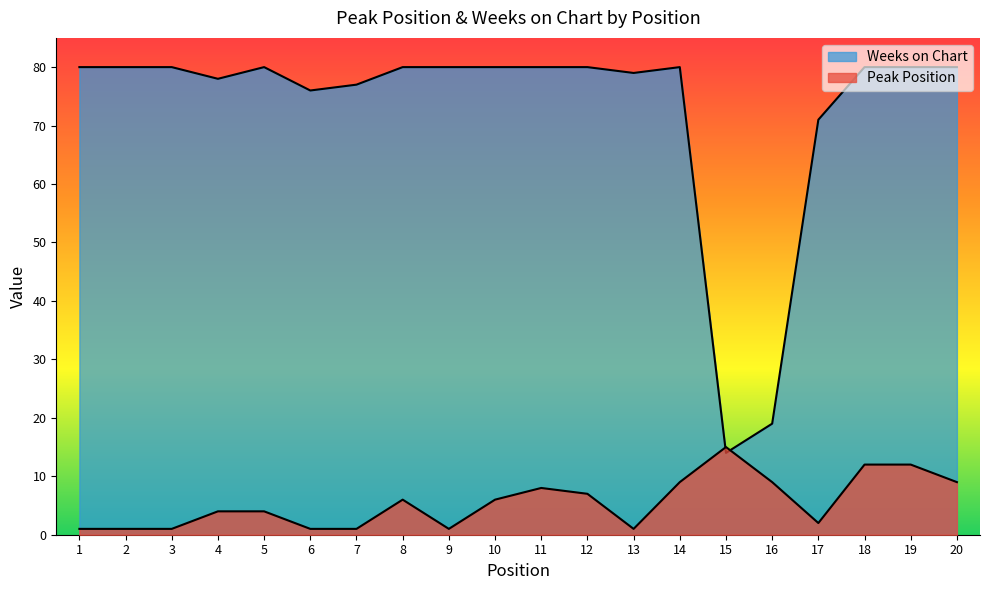

List the series in order of their peak value, highest first.

Weeks on Chart, Peak Position